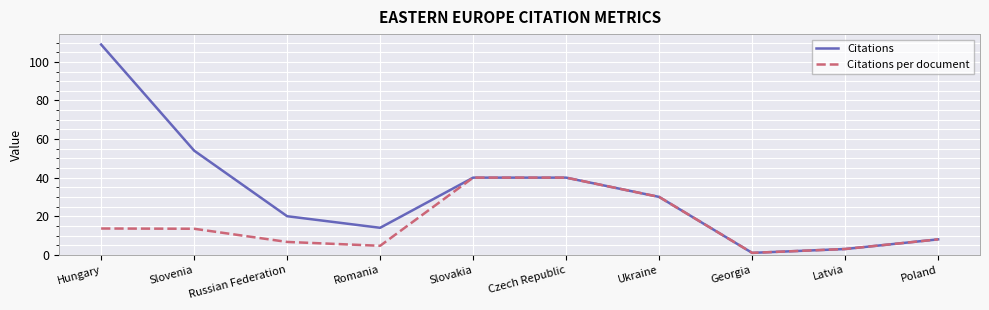

What is the approximate value of Citations at Czech Republic?

40.0